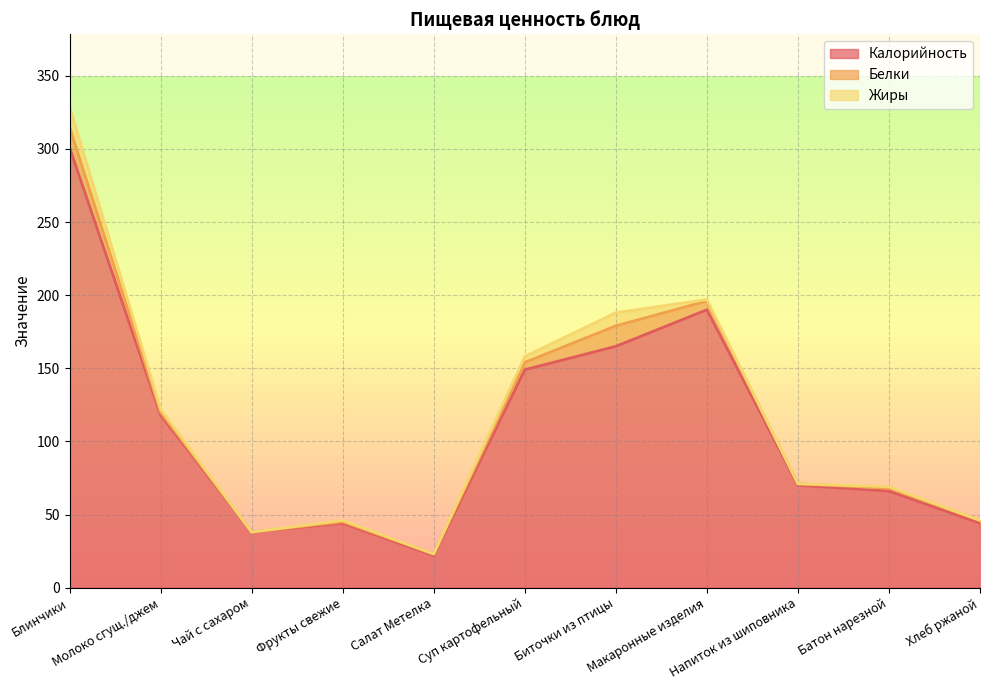

Is the value of Калорийность at Фрукты свежие greater than the value of Белки at Макаронные изделия?

Yes